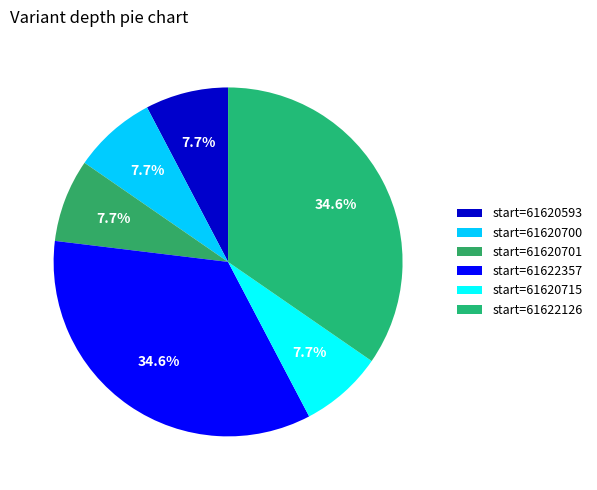

Count the number of slices in the pie.

6